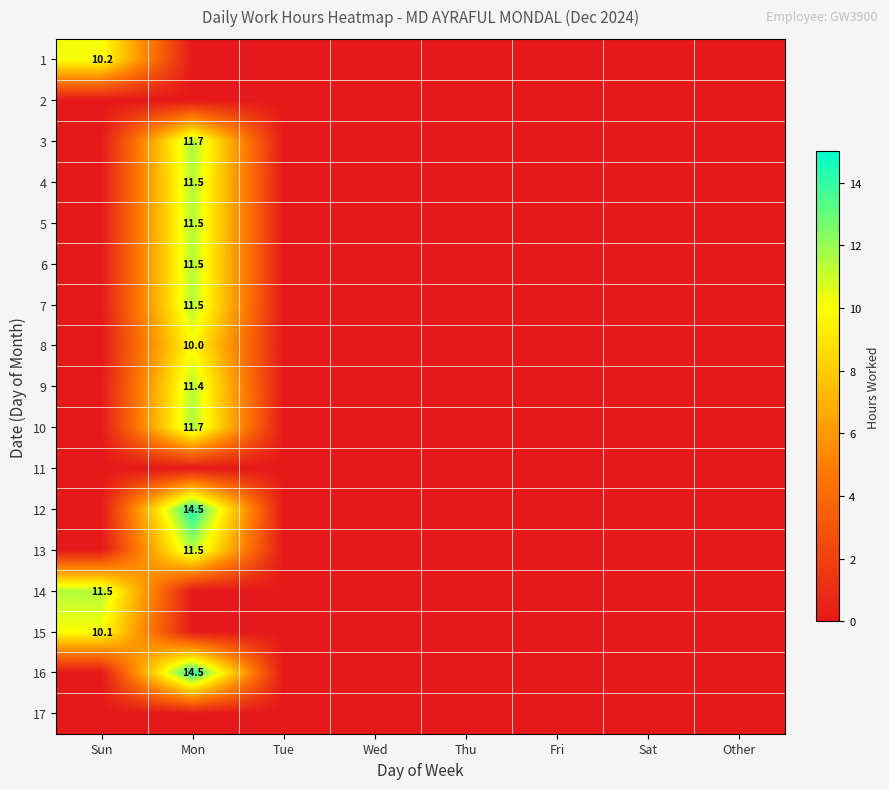

Count the number of data series in this chart.

17